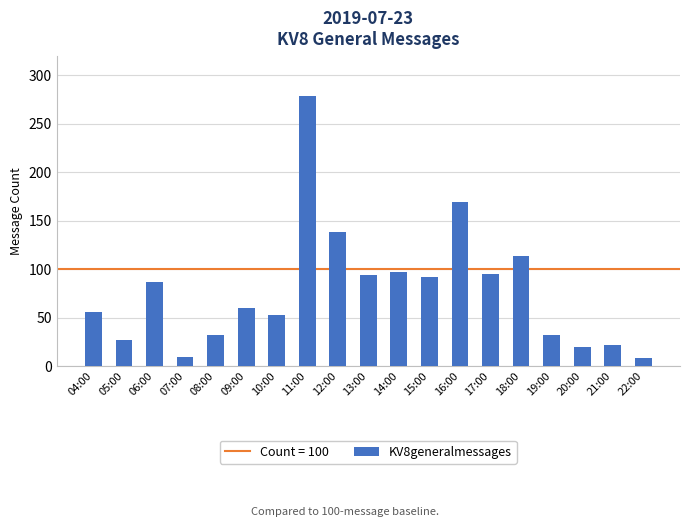

At which label is the value closest to 143?

12:00